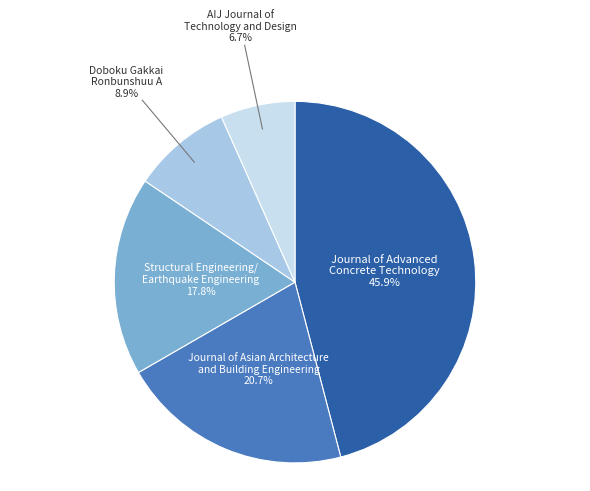

Which has a higher value, AIJ Journal of Technology and Design or Doboku Gakkai Ronbunshuu A?

Doboku Gakkai Ronbunshuu A